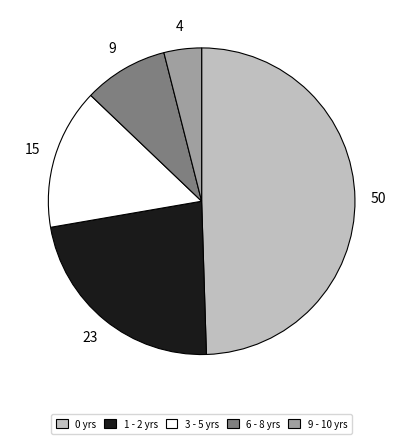

Is there any slice that represents more than half of the pie?

No